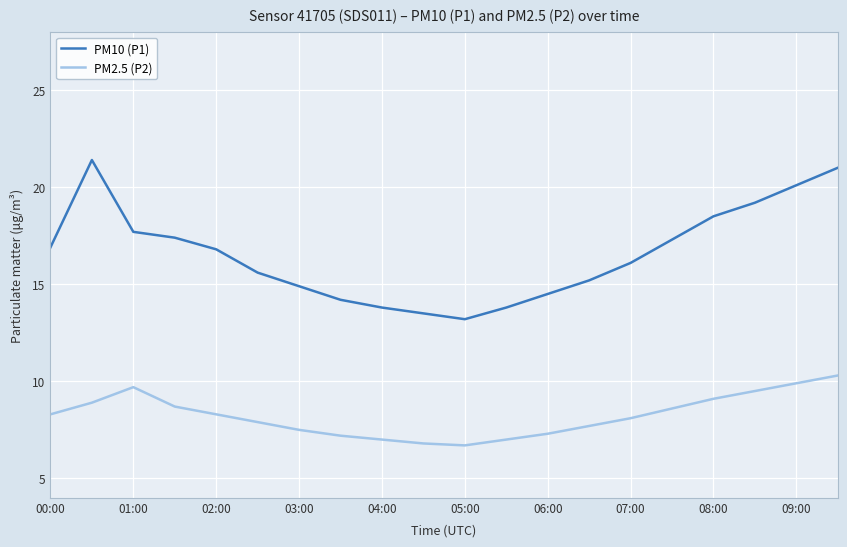

How many values in the PM10 (P1) series exceed 16?

11